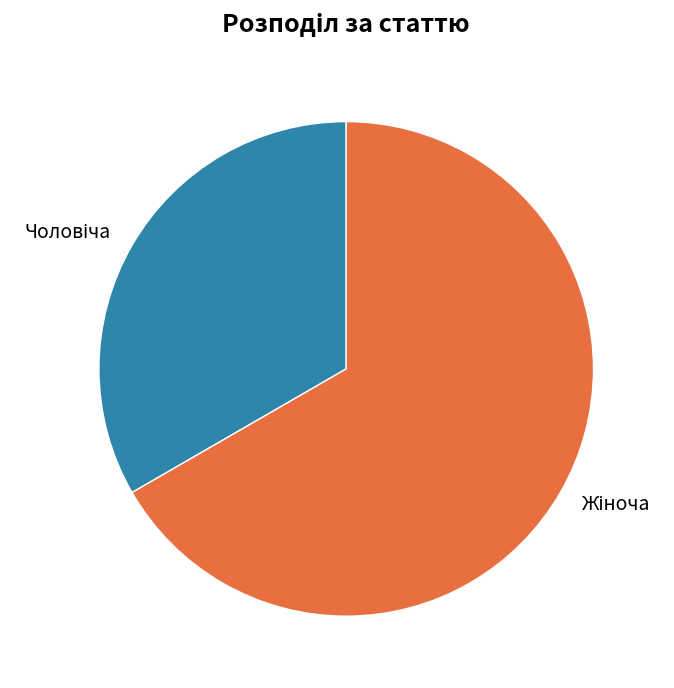

Is there a majority slice in this chart?

Yes